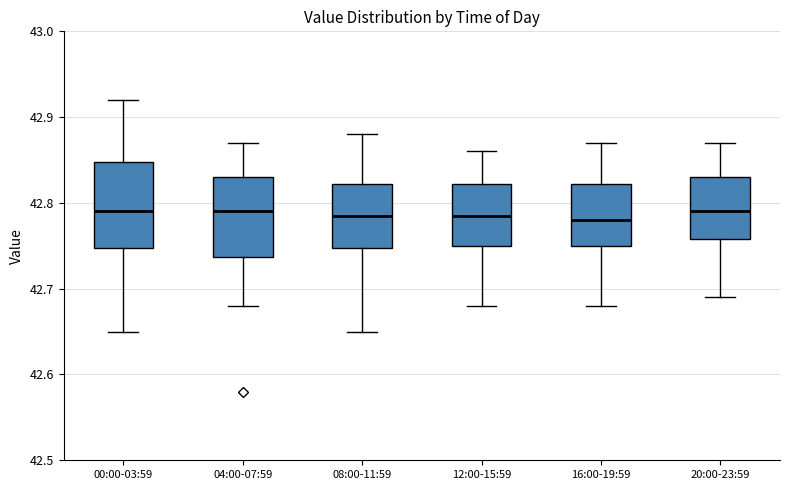

Where is the lower edge of the box for 00:00-03:59 on the y-axis? The values are not printed on the chart, so give them approximately, as read against the axis.

42.75